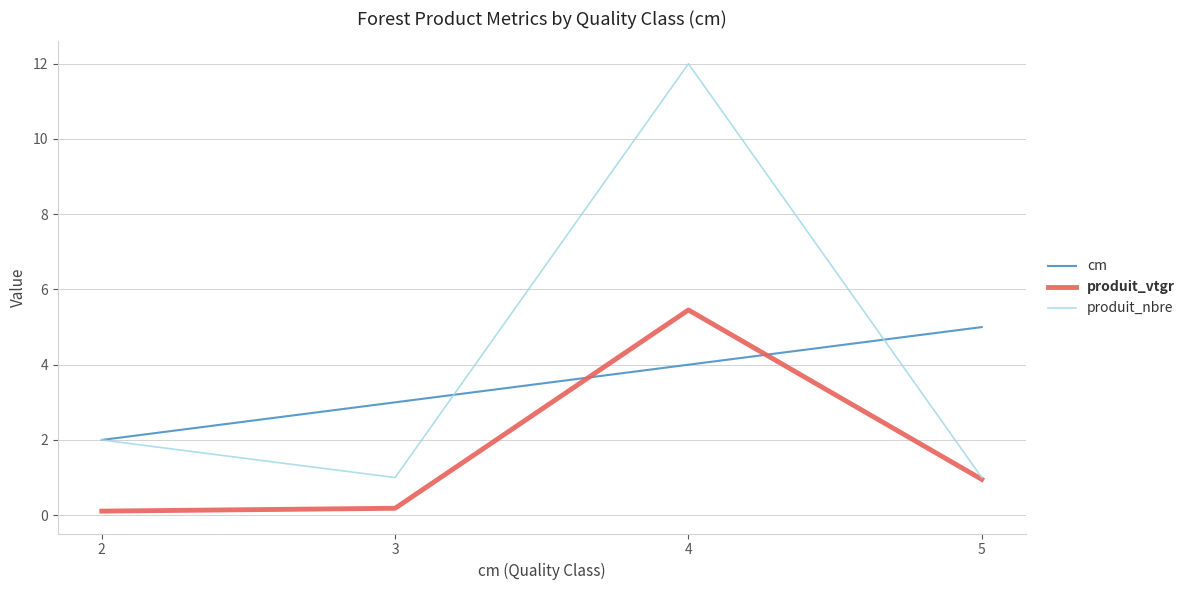

Rank the series by their maximum value, from lowest to highest.

cm, produit_vtgr, produit_nbre